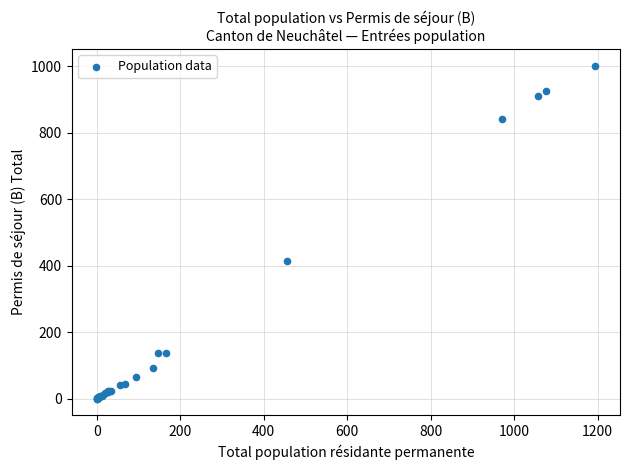

What Y value in the scatter plot is closest to 501?

413